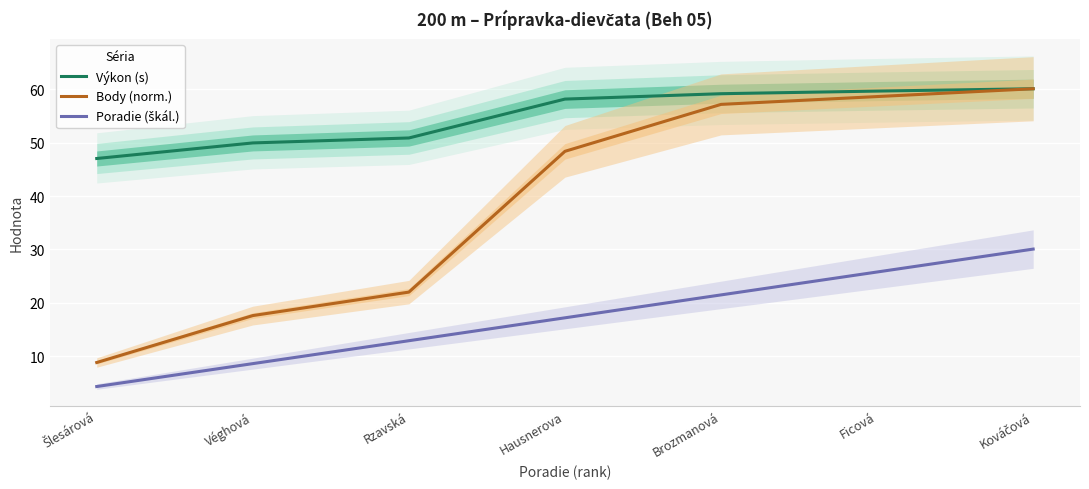

True or false: Body (norm.) and Výkon (s) cross at least once.

False